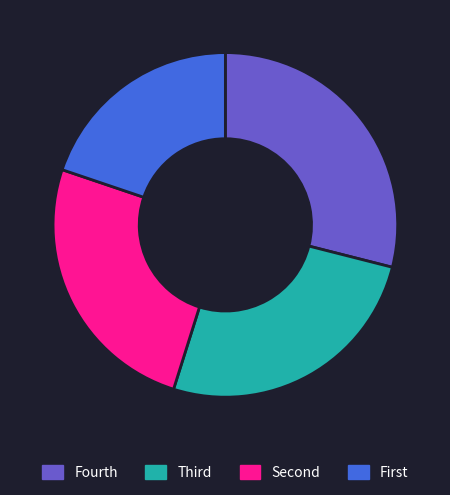

Is there a majority slice in this chart?

No